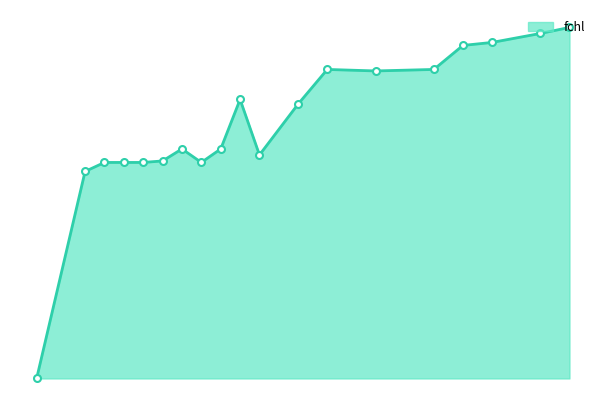

Does the chart have visible grid lines?

No